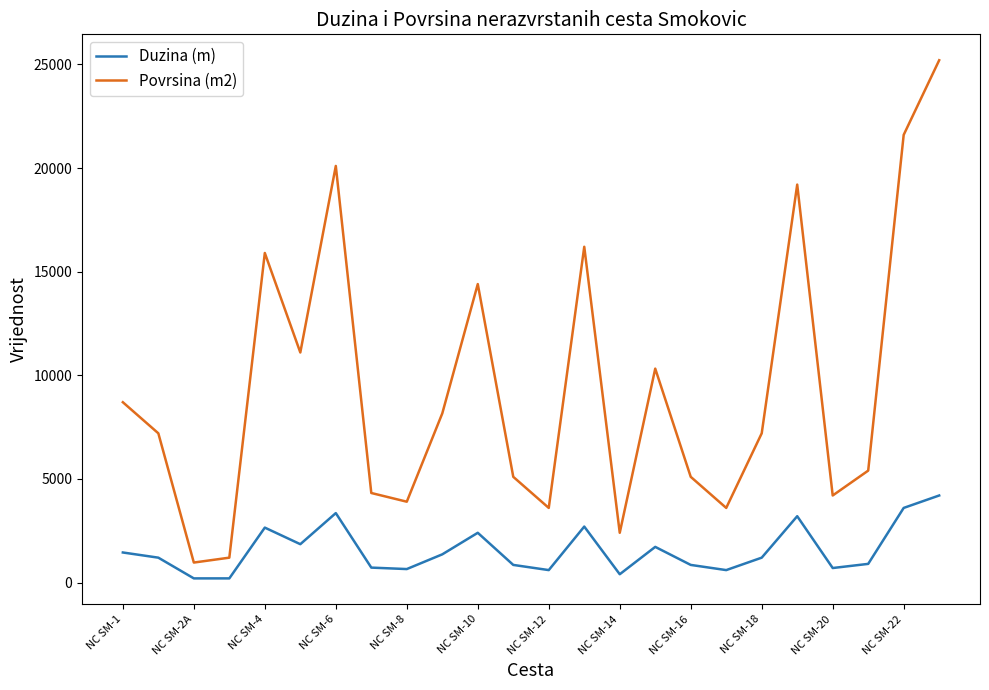

True or false: Povrsina (m2) and Duzina (m) intersect in this chart.

False